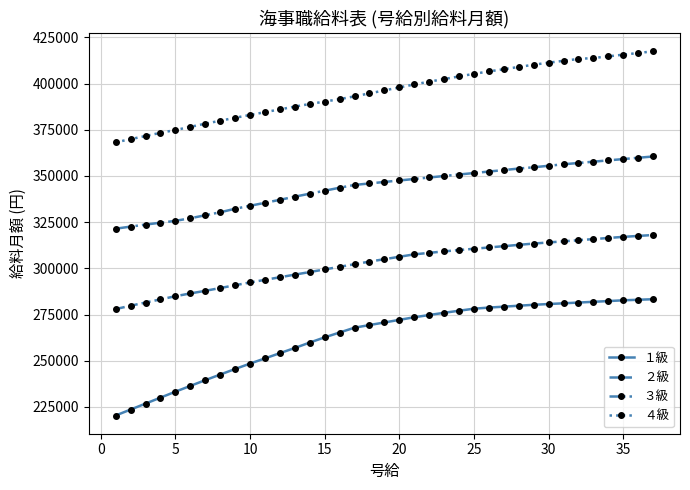

Does the chart display data point markers on the line(s)?

Yes